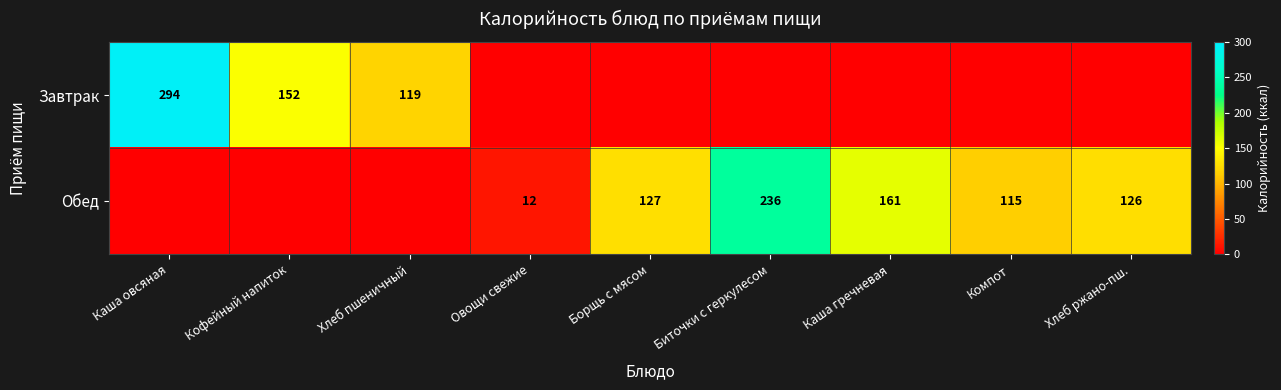

Which label corresponds to the largest value in the chart?

Каша овсяная